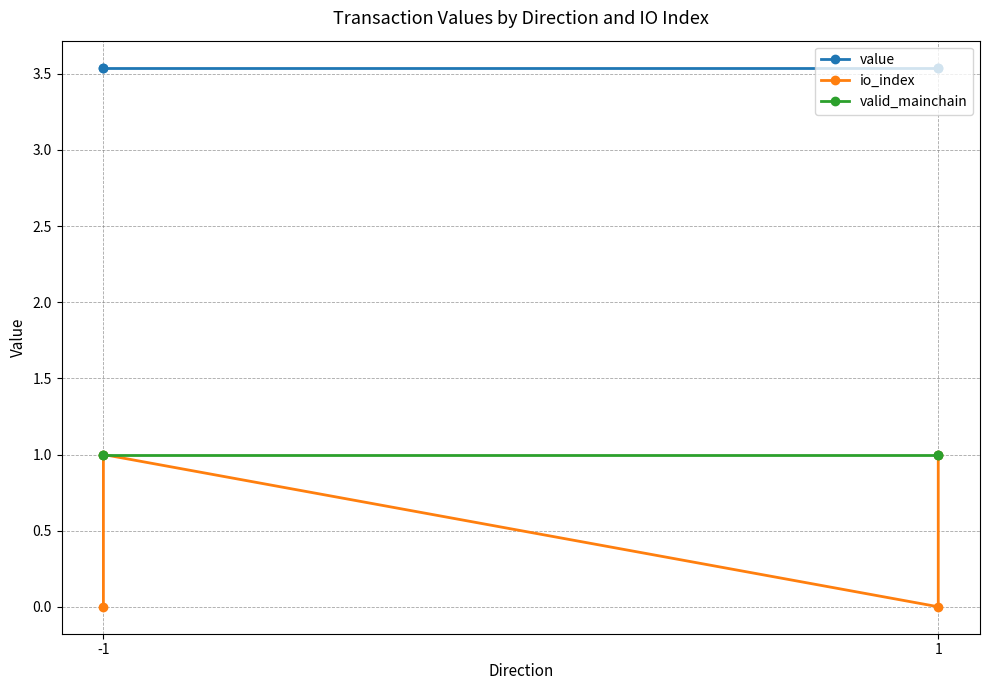

Rank the series at 1 from lowest to highest value.

io_index, valid_mainchain, value